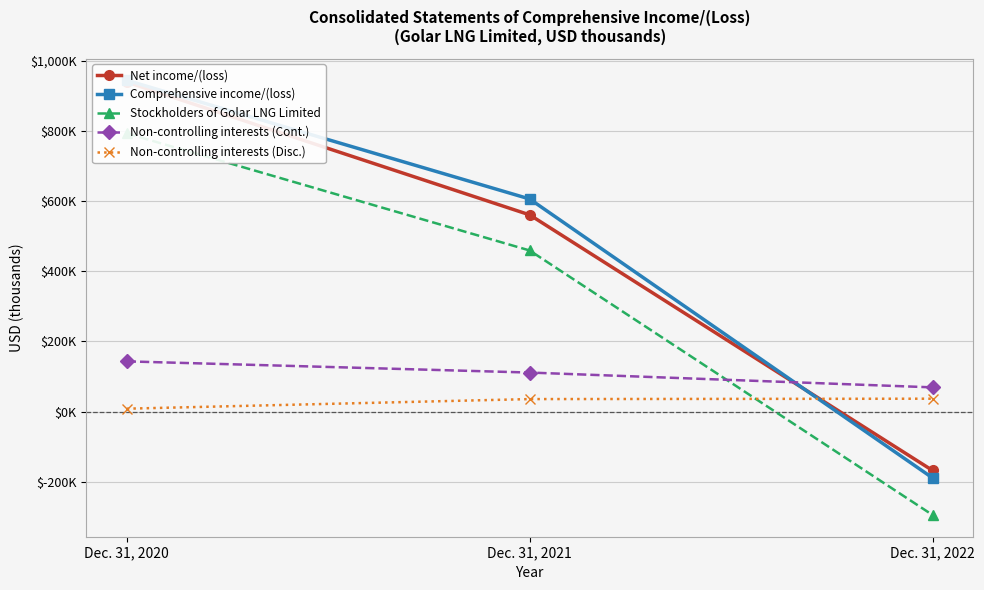

Reading right to left, transcribe all the data shown in this chart.

Net income/(loss): Dec. 31, 2022=-167930	Dec. 31, 2021=560615	Dec. 31, 2020=939057
Comprehensive income/(loss): Dec. 31, 2022=-189137	Dec. 31, 2021=605854	Dec. 31, 2020=944080
Stockholders of Golar LNG Limited: Dec. 31, 2022=-294764	Dec. 31, 2021=459090	Dec. 31, 2020=792796
Non-controlling interests (Cont.): Dec. 31, 2022=68974	Dec. 31, 2021=111186	Dec. 31, 2020=143078
Non-controlling interests (Disc.): Dec. 31, 2022=36653	Dec. 31, 2021=35578	Dec. 31, 2020=8206